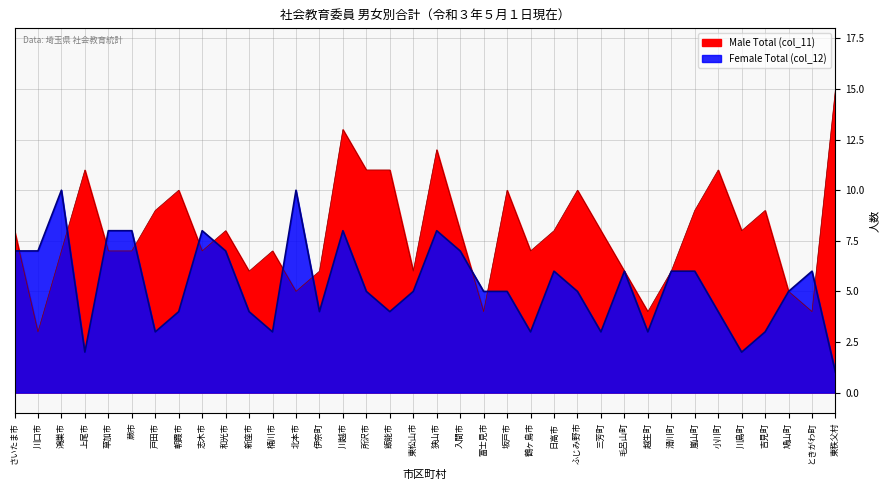

At which category is the sum across all series the highest?

川越市